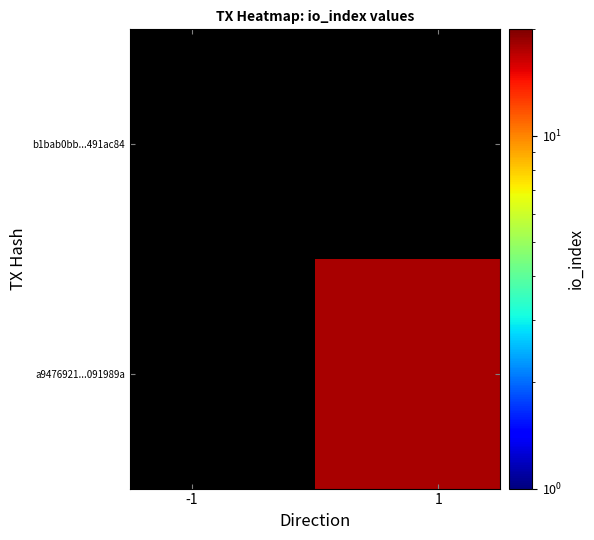

Which series has the largest range (max minus min)?

b1bab0bb...491ac84